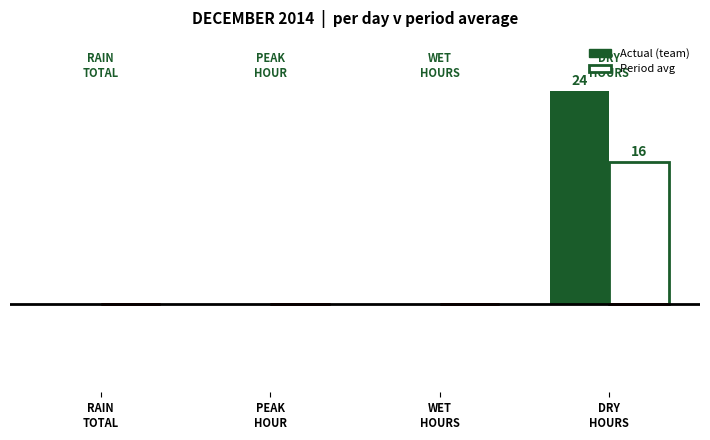

Does the chart contain stacked bars?

No